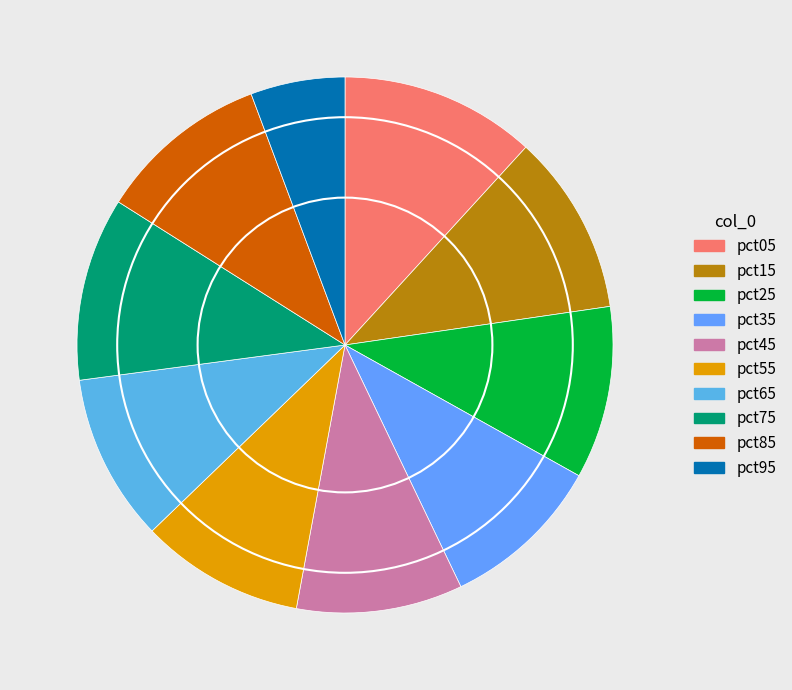

Is pct95 the majority of the pie?

No